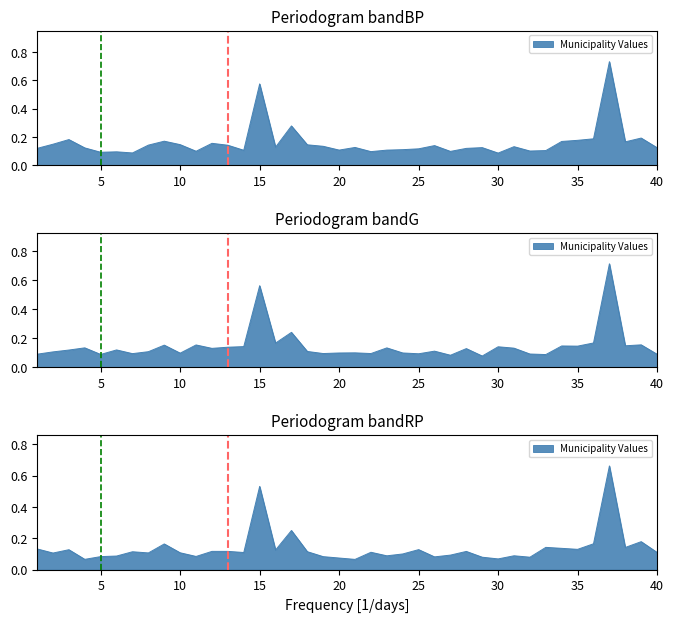

What is the greatest value displayed?

0.7